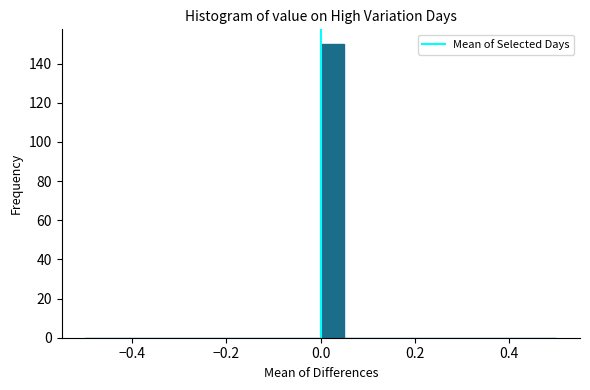

Around what value on the x-axis is the tallest bar? Give the approximate position of its centre, as read against the axis.

0.02